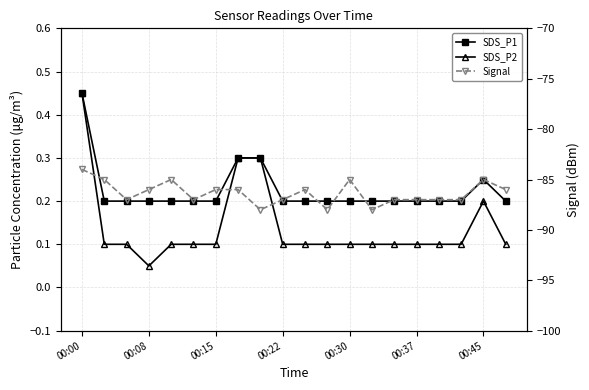

True or false: SDS_P2 and SDS_P1 intersect in this chart.

False